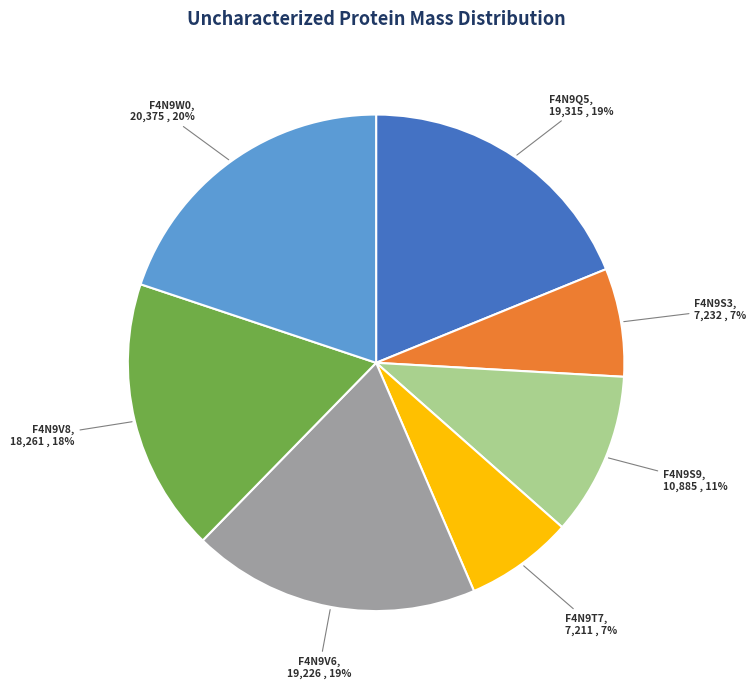

Which has a higher value, F4N9V8 or F4N9Q5?

F4N9Q5